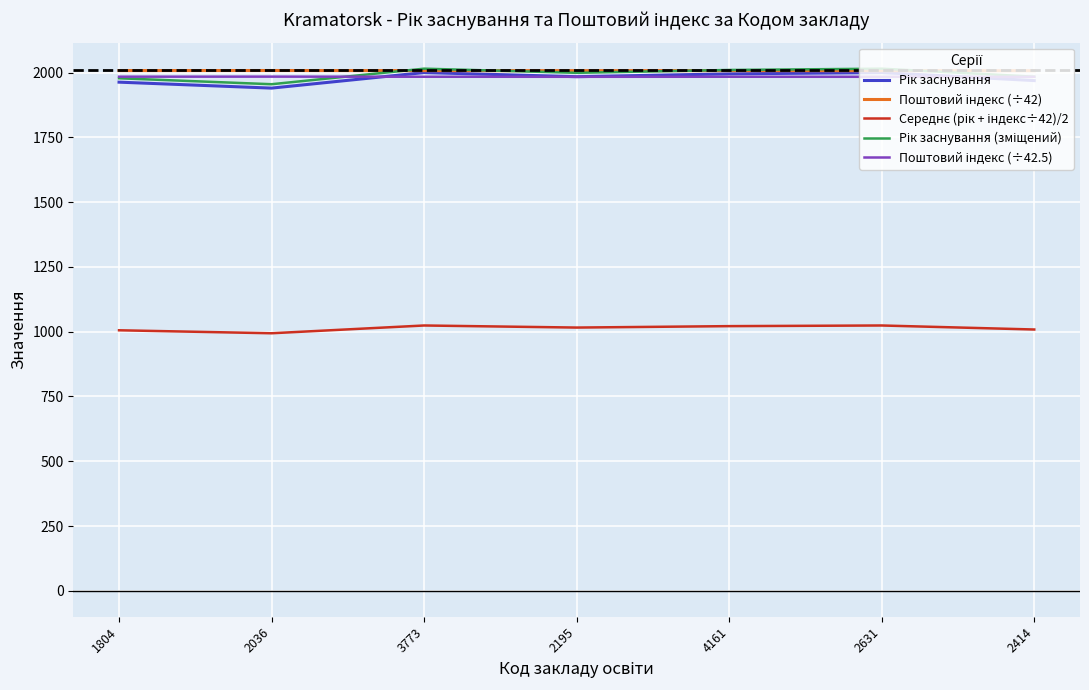

What is the total value across all series at 3773?

9030.2